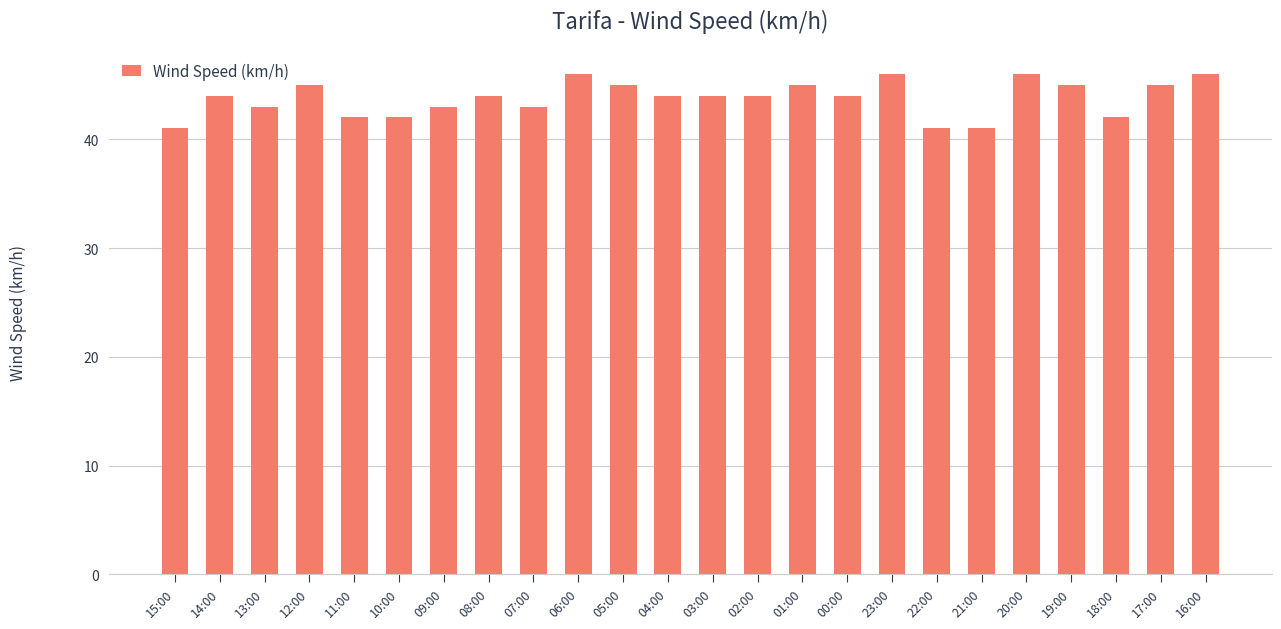

How many categories are shown in the chart?

24